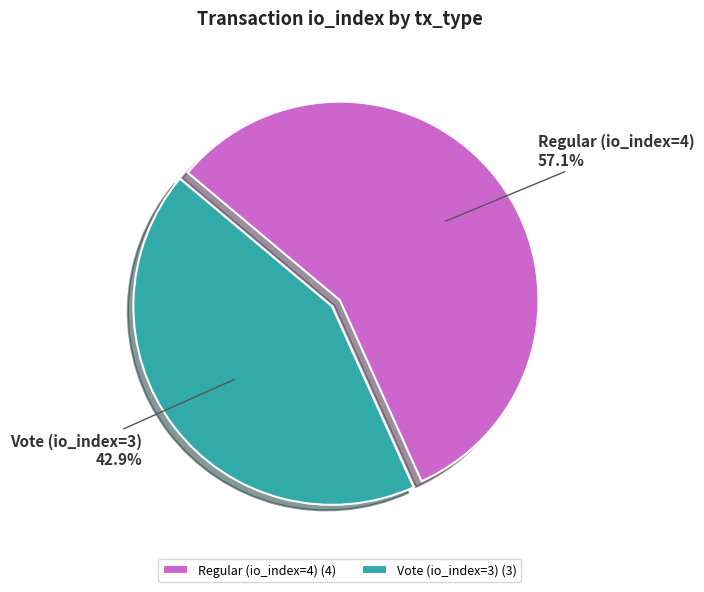

What is the smallest slice in the pie chart?

Vote (io_index=3)